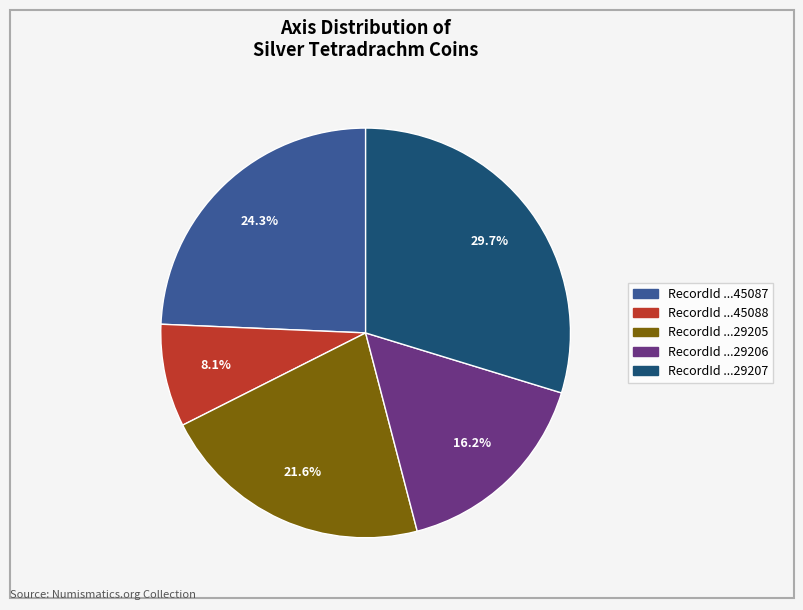

What is the total percentage of RecordId ...45087 and RecordId ...45088?

32.4%